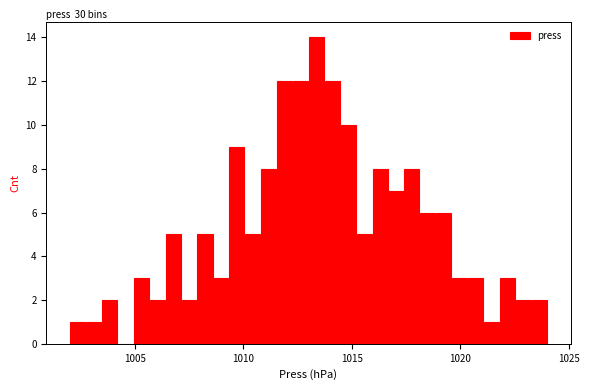

Read against the x-axis, roughly where is the centre of the tallest bar?

1013.5